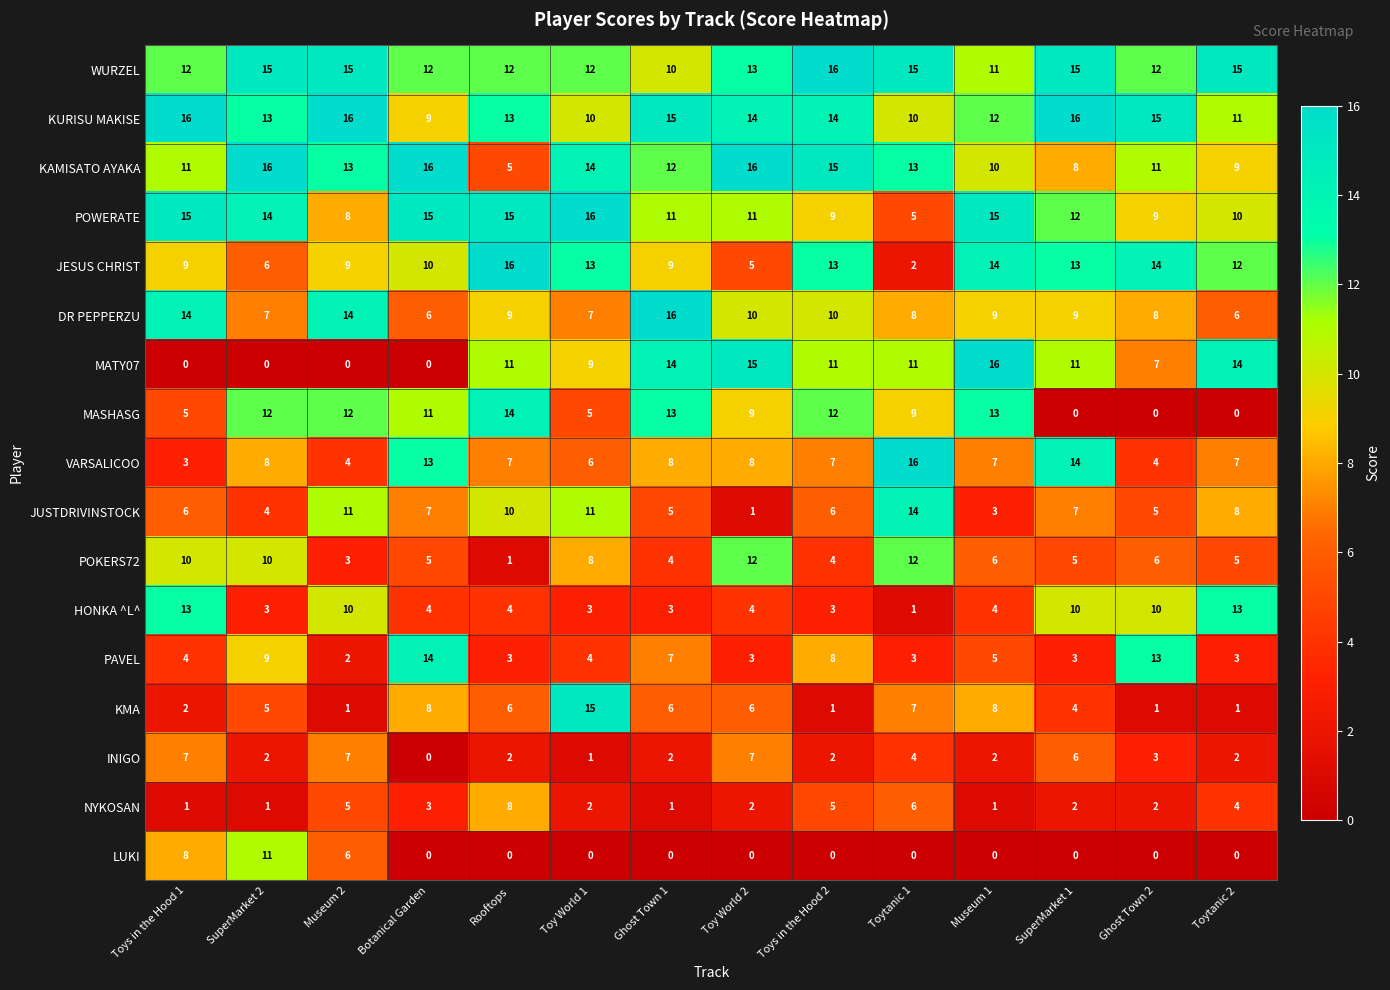

What is the highest value of the KAMISATO AYAKA series?

16